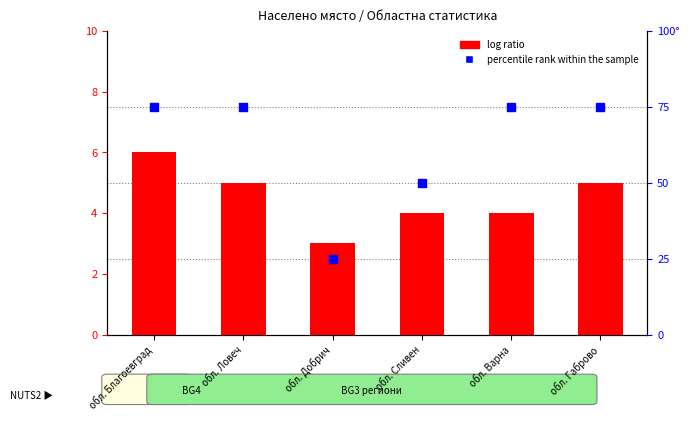

What are all the series names shown in the legend?

log ratio, percentile rank within the sample